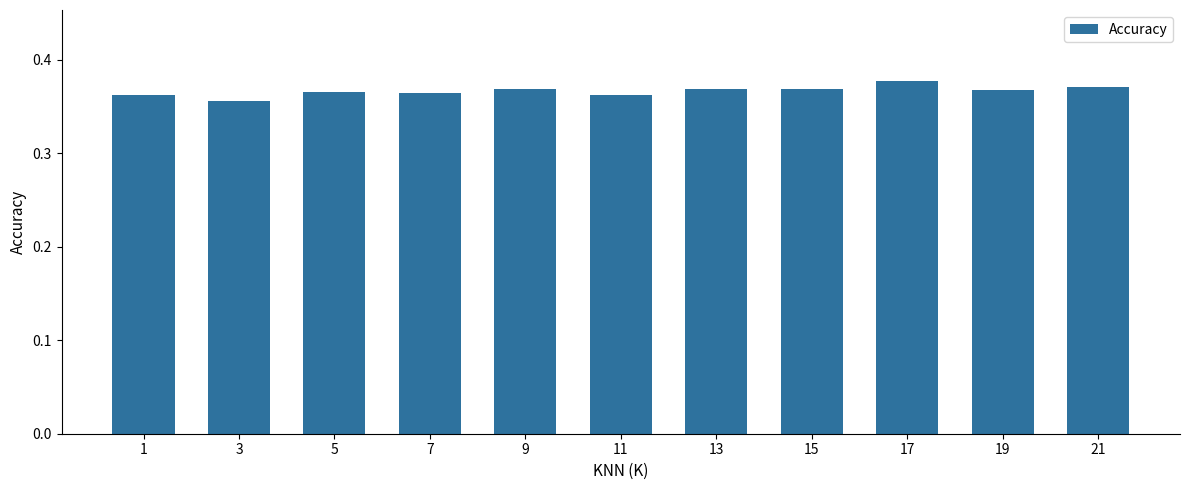

How many distinct data groups are displayed?

1